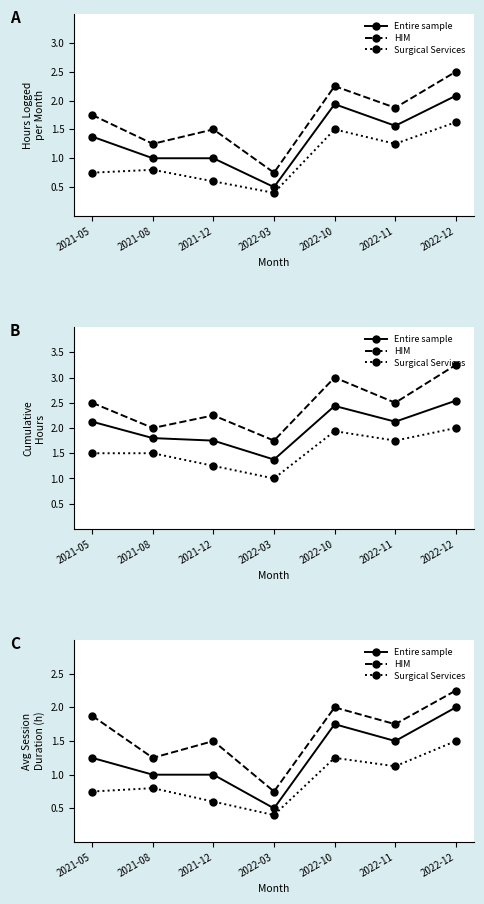

Read the HIM value at 2021-12.

1.5